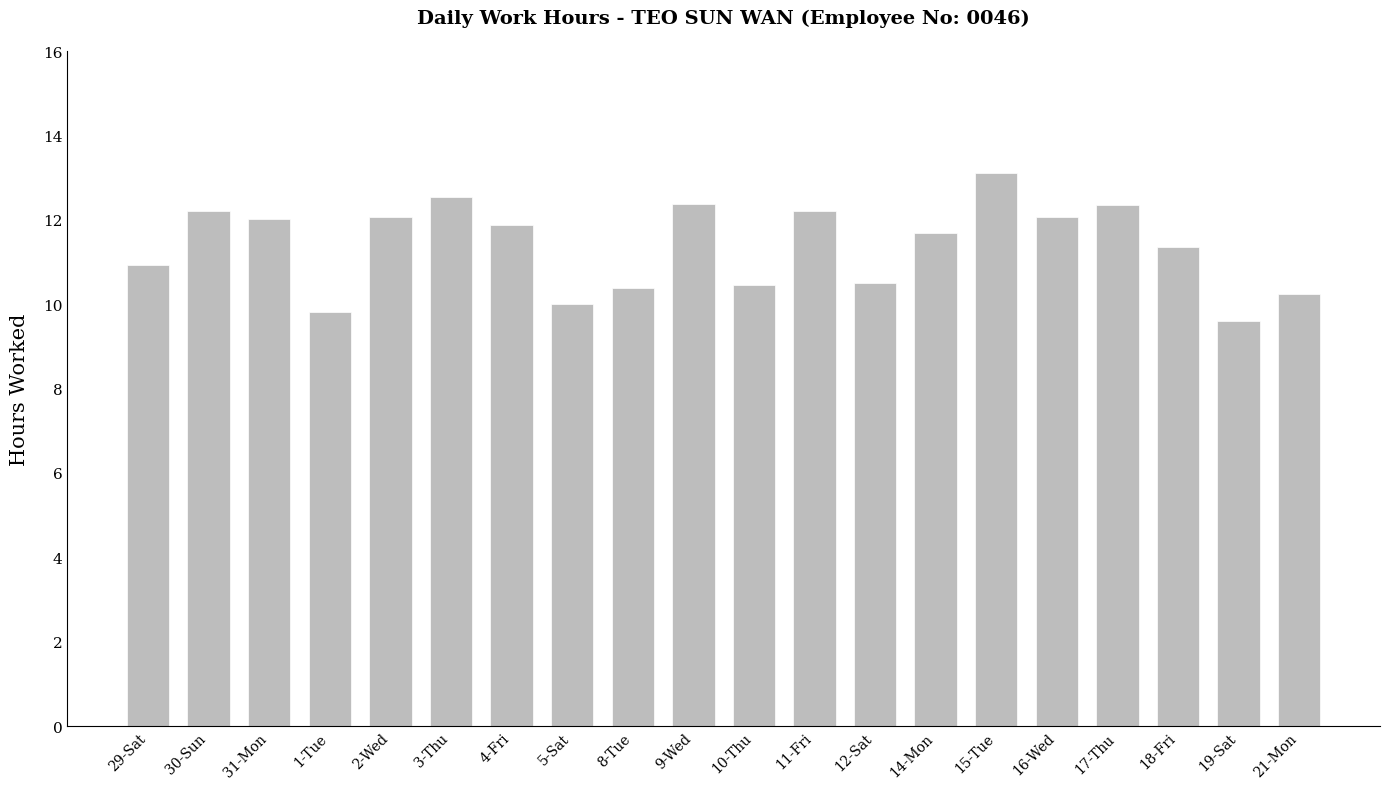

What is the label of the 5th bar from the right?

16-Wed